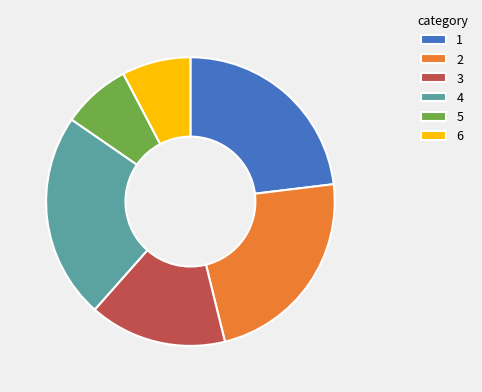

True or false: 5 accounts for 1% of the total.

False